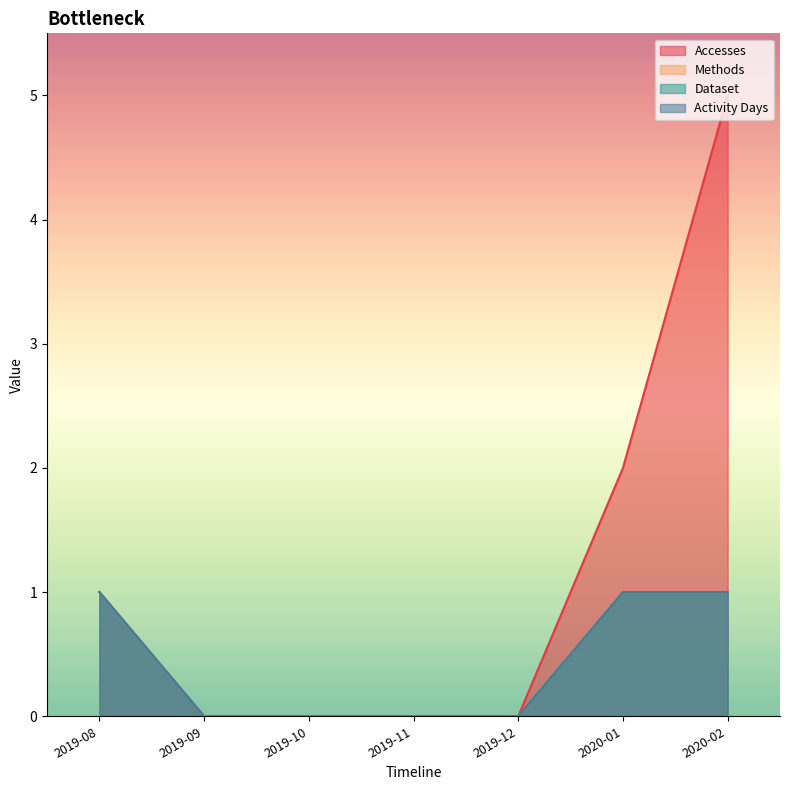

What is the total value across all series at 2020-02?

8